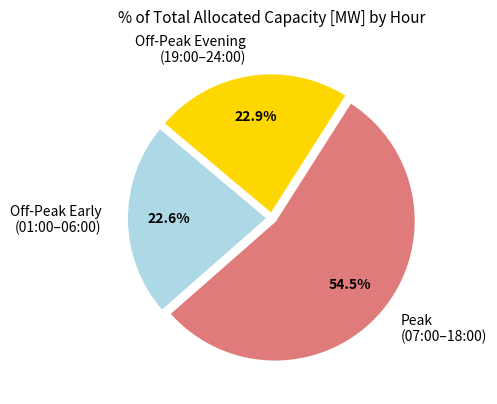

Which has a higher value, Off-Peak Early (01:00–06:00) or Peak (07:00–18:00)?

Peak (07:00–18:00)